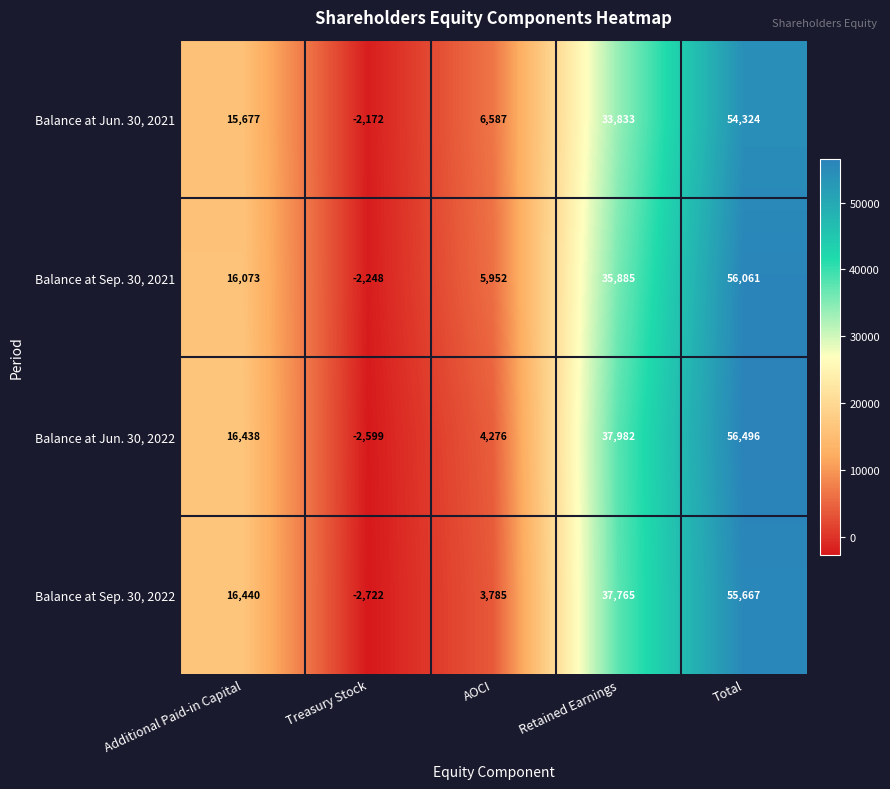

What is the difference between the maximum and minimum values in the Balance at Jun. 30, 2021 series?

56496